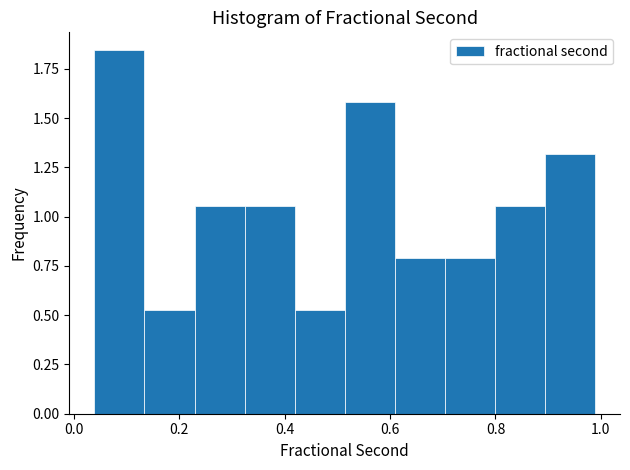

What is the height of the bar covering 0.52 to 0.60 on the x-axis? Neither the bar edges nor the heights are printed on the chart, so give them approximately, as read against the axes.

1.60